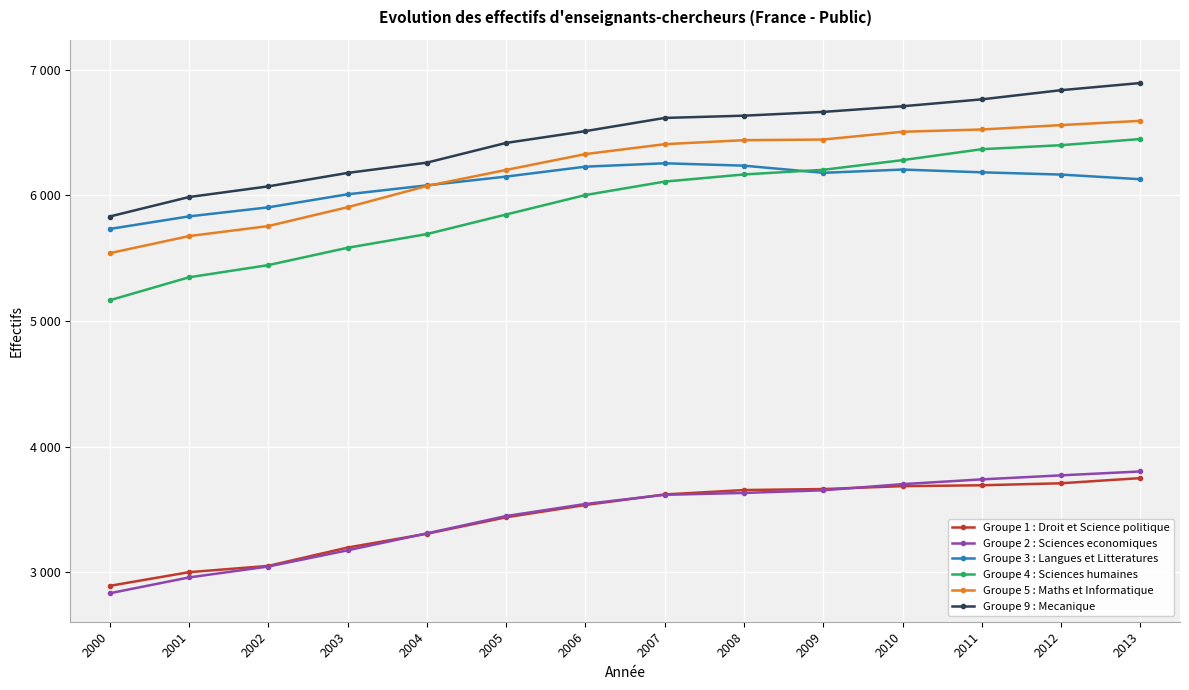

What are all the series names shown in the legend?

Groupe 1 : Droit et Science politique, Groupe 2 : Sciences economiques, Groupe 3 : Langues et Litteratures, Groupe 4 : Sciences humaines, Groupe 5 : Maths et Informatique, Groupe 9 : Mecanique